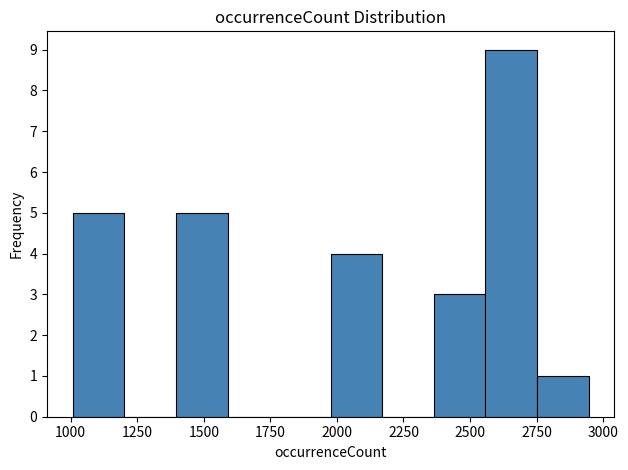

Read against the x-axis, roughly where is the centre of the tallest bar?

2650